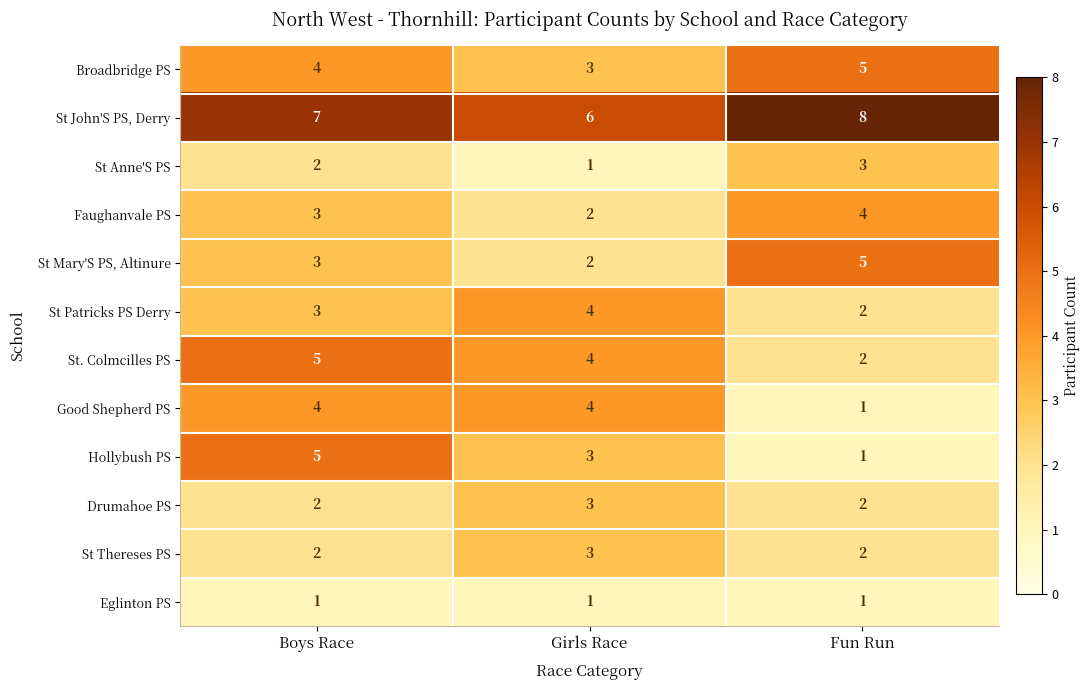

How many data points in Drumahoe PS are above 2?

1